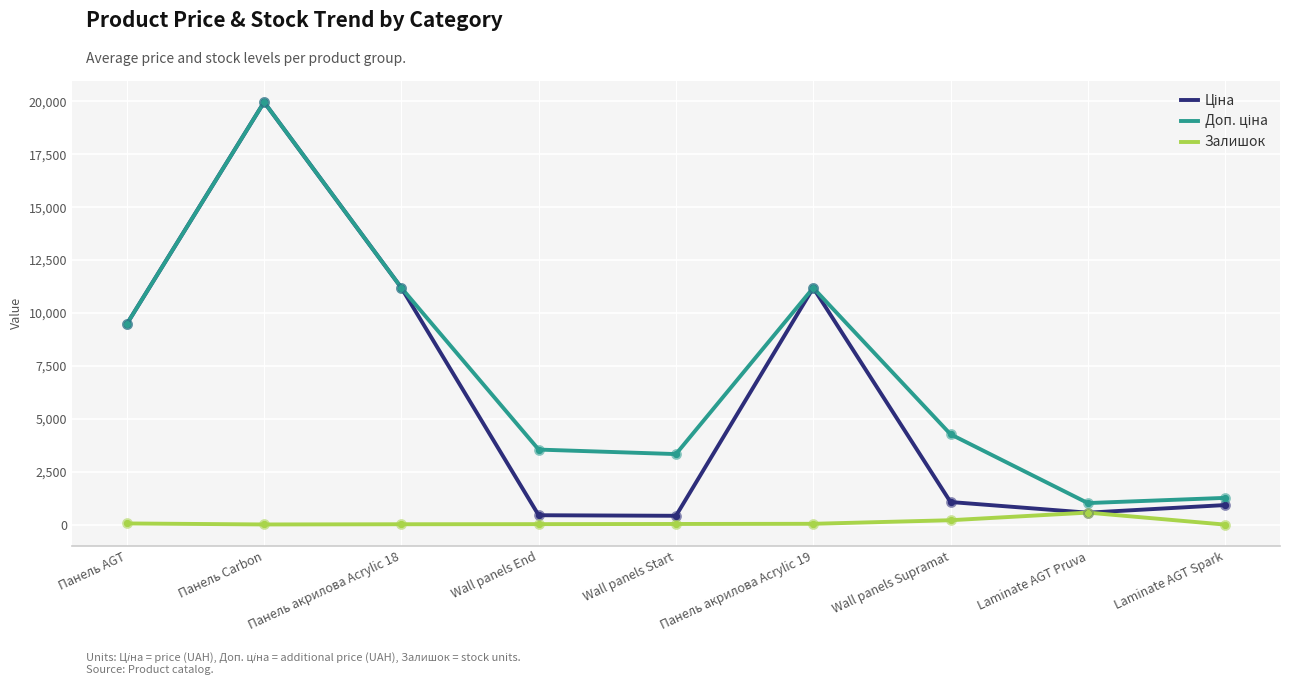

At which category is the sum across all series the highest?

Панель Carbon